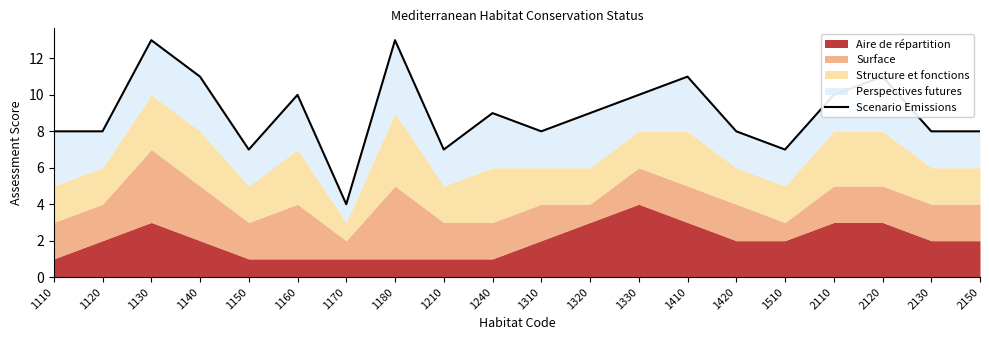

What is the average value?

9